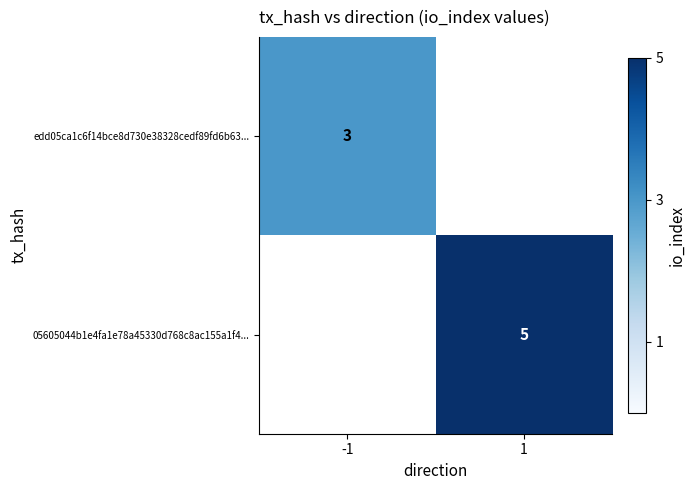

Is the value of edd05ca1c6f14bce8d730e38328cedf89fd6b63... at -1 greater than the value of 05605044b1e4fa1e78a45330d768c8ac155a1f4... at 1?

No